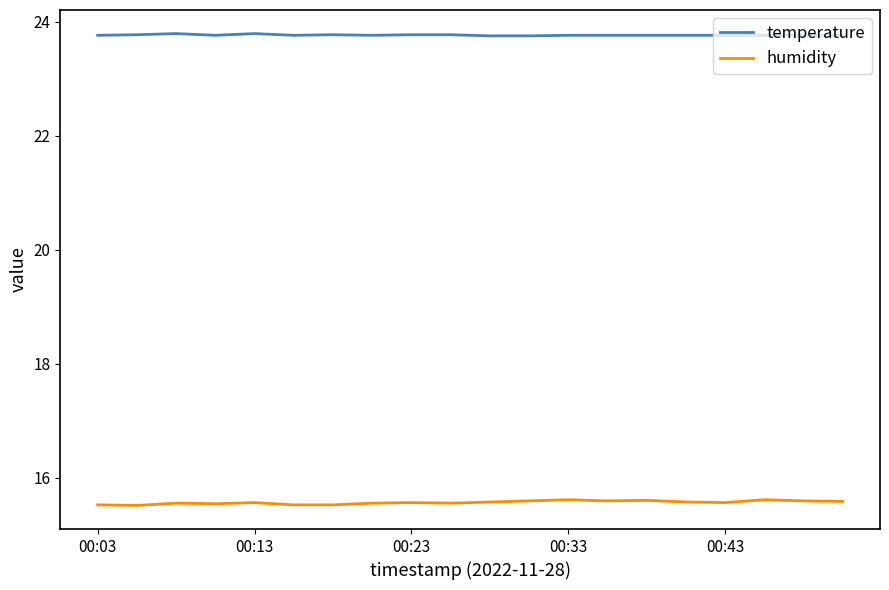

Which series has the largest total across all categories?

temperature